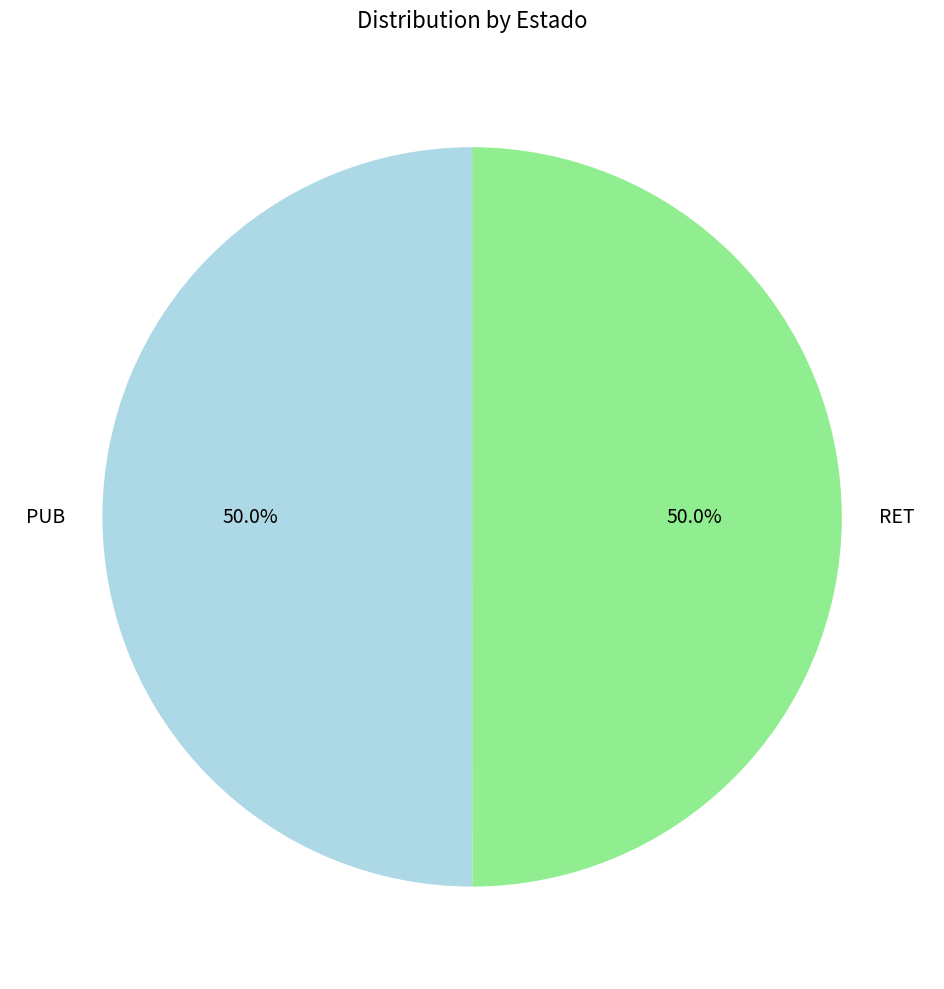

What is the total percentage of RET and PUB?

100.0%